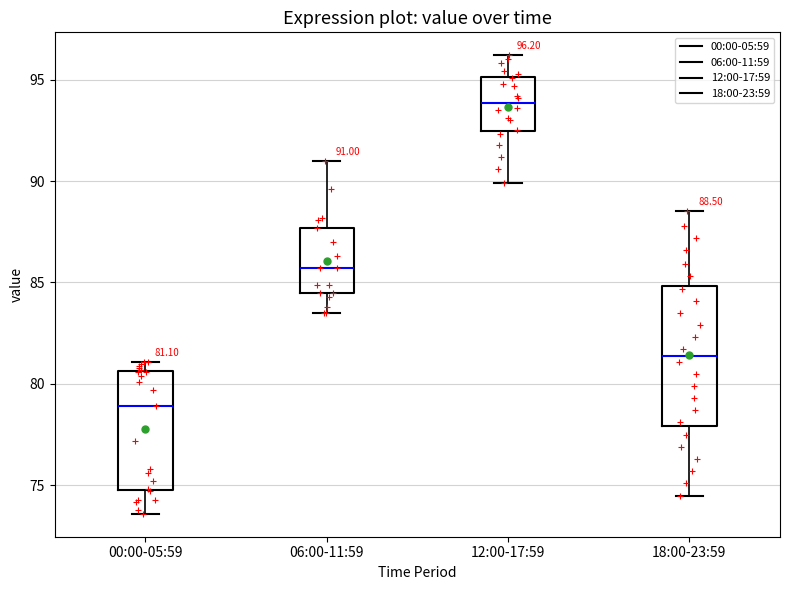

Which box's median line is the lowest?

00:00-05:59